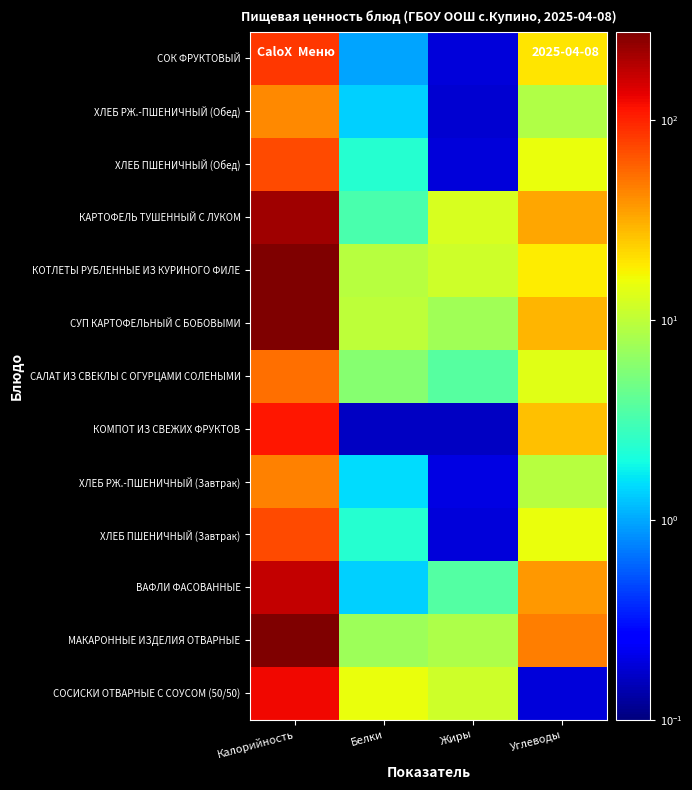

Which series has the largest range (max minus min)?

СУП КАРТОФЕЛЬНЫЙ С БОБОВЫМИ